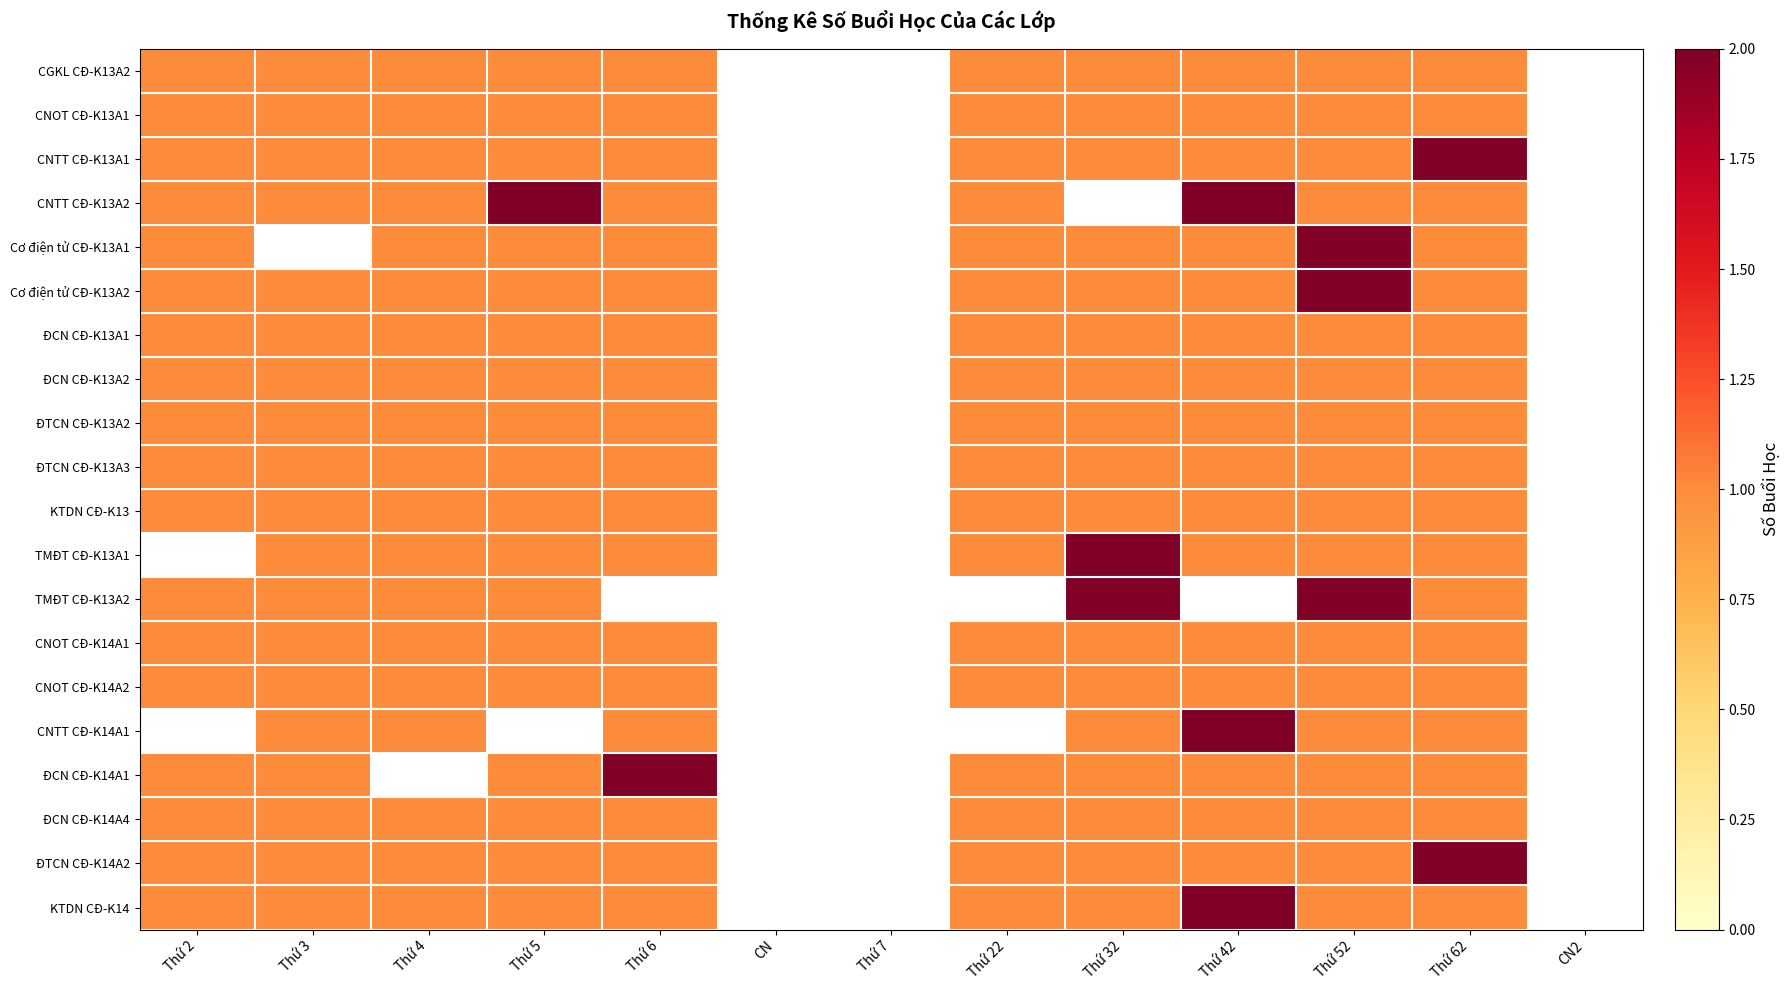

The CNTT CĐ-K13A2 series shows 1.0 at Thứ 62. True or false?

True